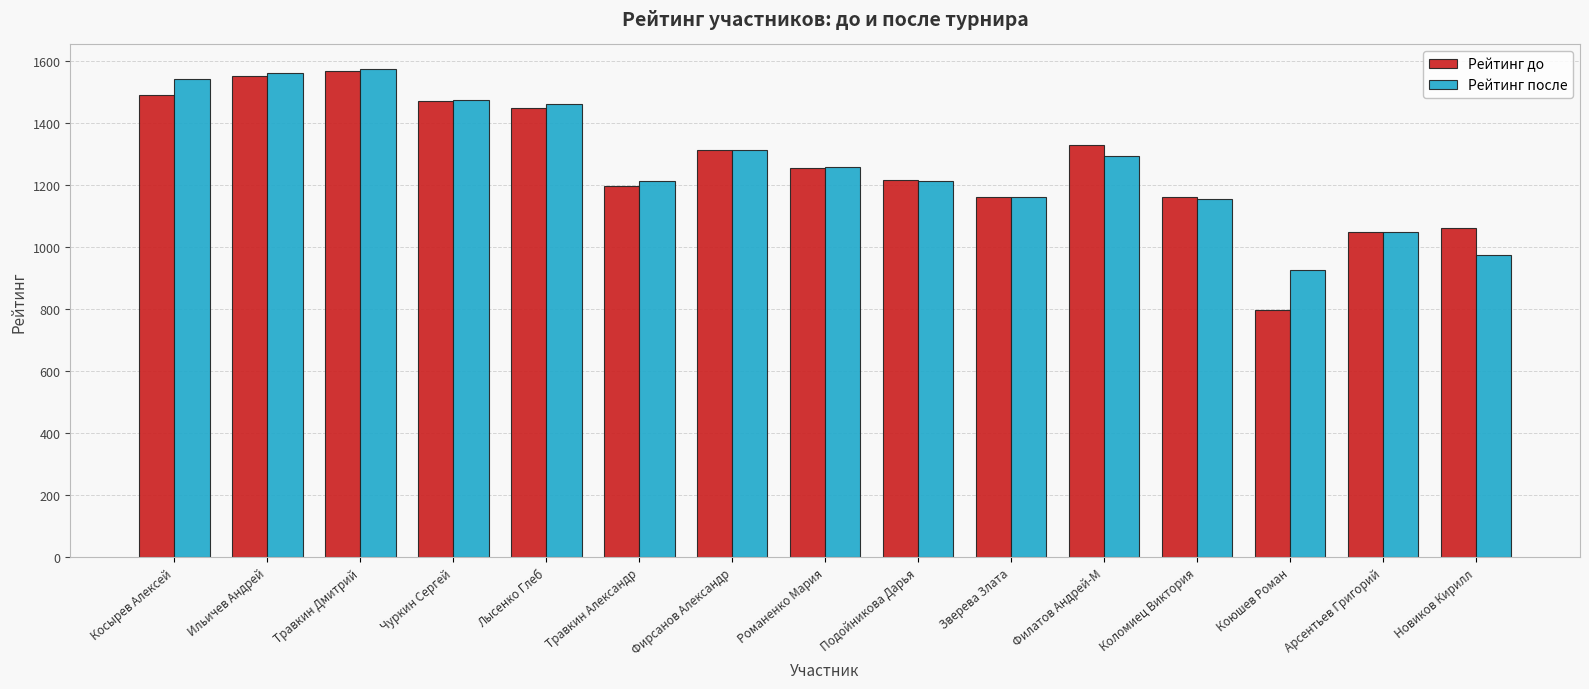

What is the sum of the Рейтинг до values at Романенко Мария and Косырев Алексей?

2746